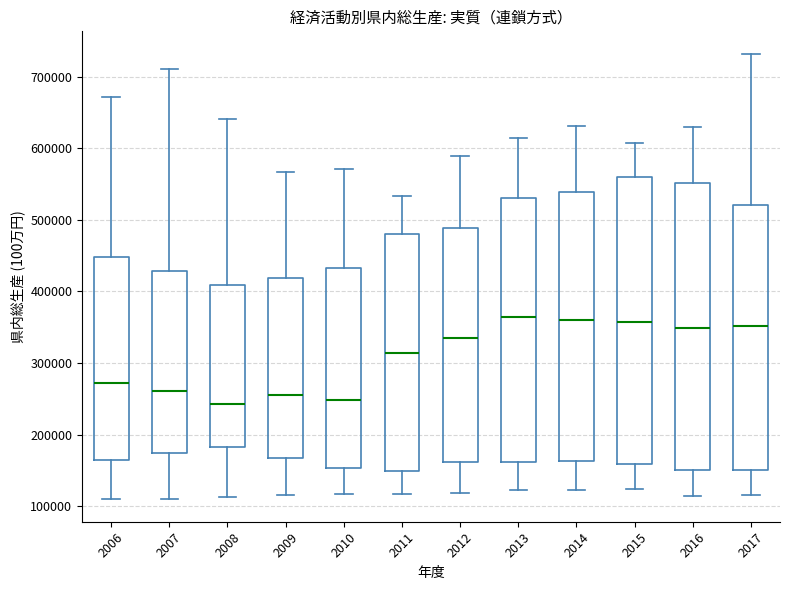

Reading left to right, transcribe this box plot: for each box, give where its median line is, the range the box spans, and where its two whiskers end, as read against the y-axis. The values are not printed on the chart, so give them approximately, as read against the axis.

2006: median 270000, box 160000 to 450000, whiskers 110000 to 670000
2007: median 260000, box 170000 to 430000, whiskers 110000 to 710000
2008: median 240000, box 180000 to 410000, whiskers 110000 to 640000
2009: median 260000, box 170000 to 420000, whiskers 120000 to 570000
2010: median 250000, box 150000 to 430000, whiskers 120000 to 570000
2011: median 310000, box 150000 to 480000, whiskers 120000 to 530000
2012: median 340000, box 160000 to 490000, whiskers 120000 to 590000
2013: median 360000, box 160000 to 530000, whiskers 120000 to 610000
2014: median 360000, box 160000 to 540000, whiskers 120000 to 630000
2015: median 360000, box 160000 to 560000, whiskers 120000 to 610000
2016: median 350000, box 150000 to 550000, whiskers 110000 to 630000
2017: median 350000, box 150000 to 520000, whiskers 120000 to 730000